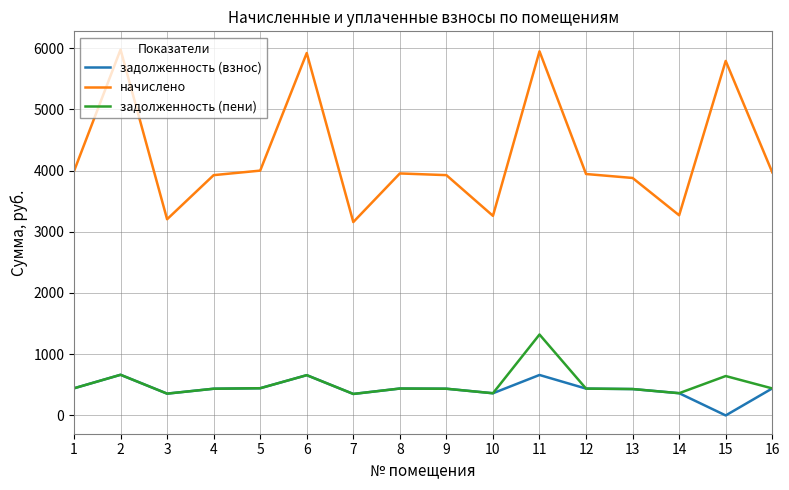

What is the difference between the highest and lowest values at 9?

3488.4